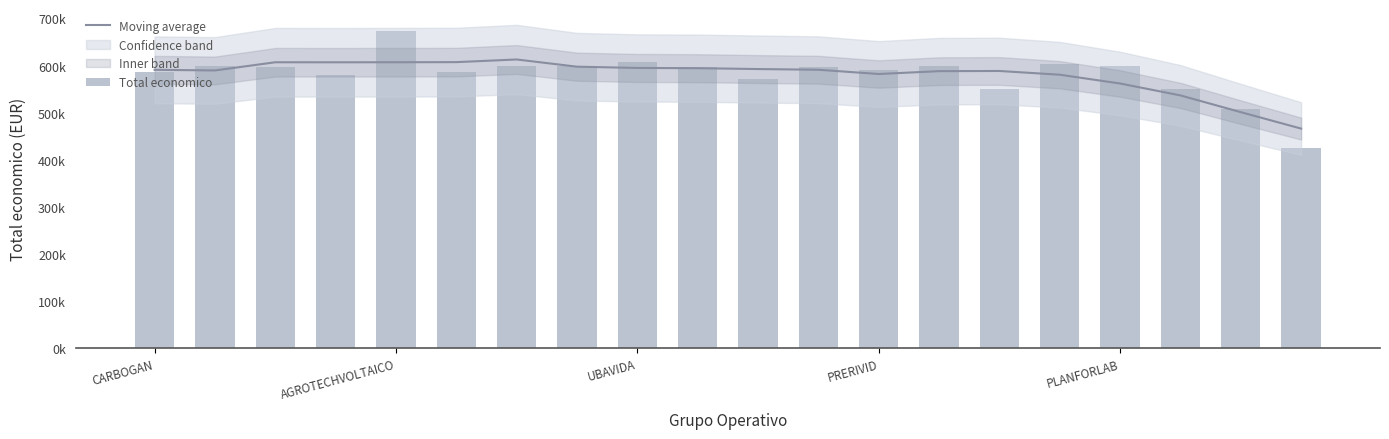

What is the difference between the maximum and minimum values in the Total economico series?

248087.0